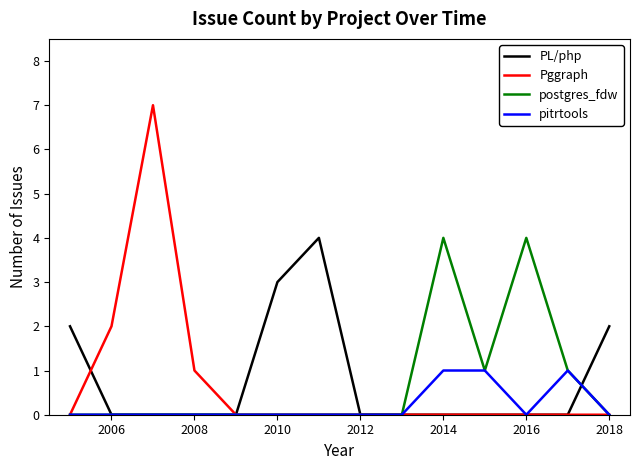

What is the maximum value for PL/php?

4